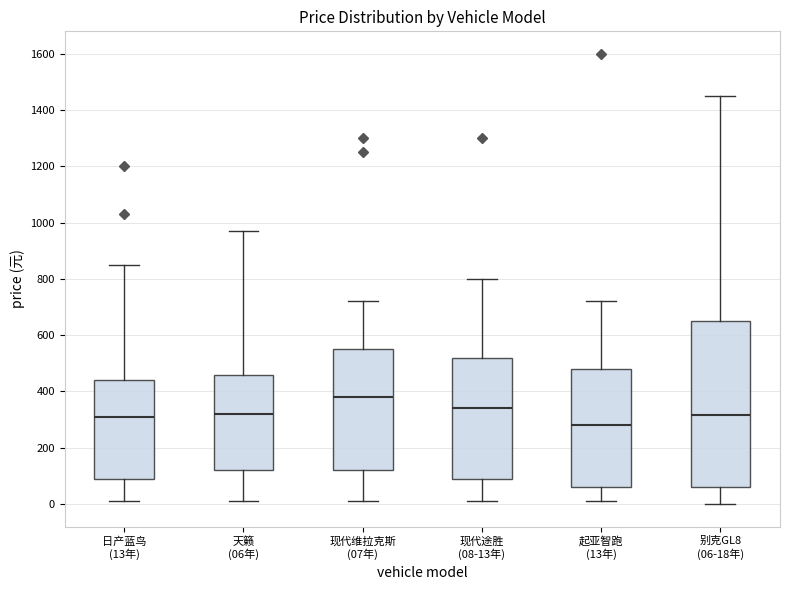

Which box has the highest median line?

现代维拉克斯 (07年)